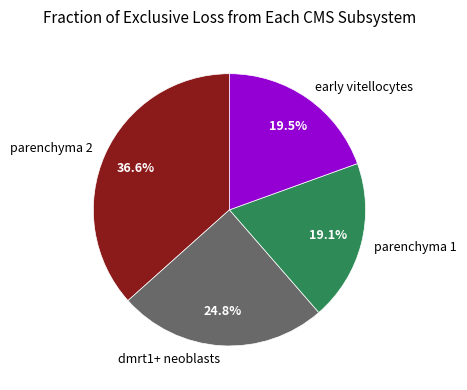

Which has a higher value, early vitellocytes or dmrt1+ neoblasts?

dmrt1+ neoblasts